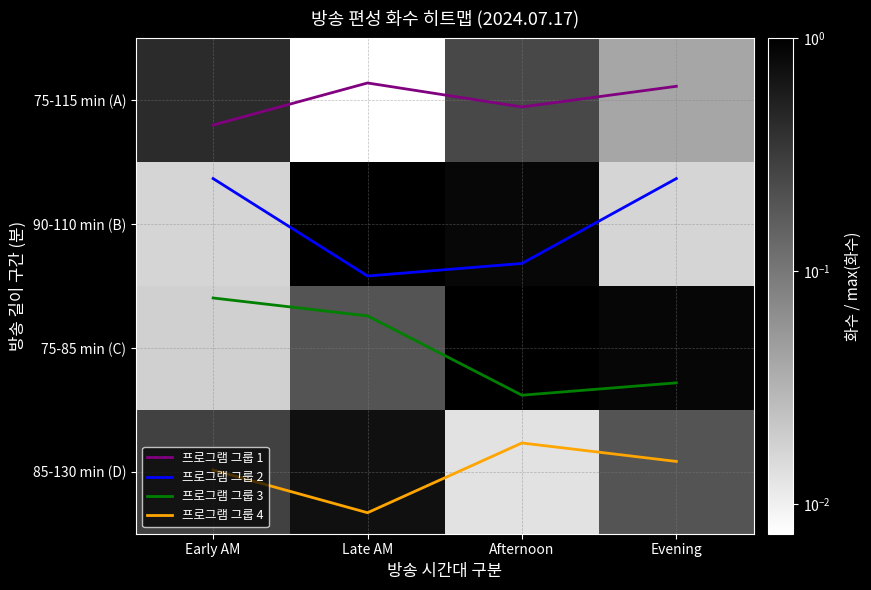

True or false: 프로그램 그룹 3 has a value of 2.4 at Afternoon.

True